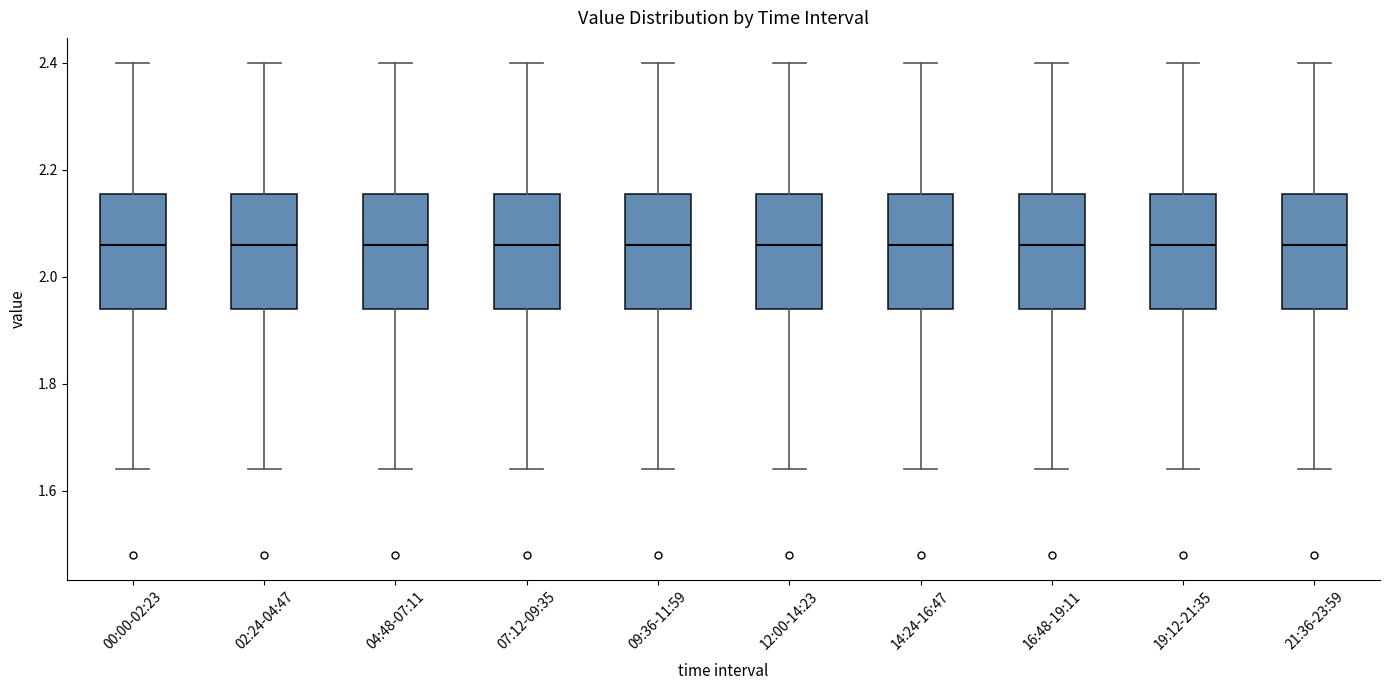

Reading left to right, transcribe this box plot: for each box, give where its median line is, the range the box spans, and where its two whiskers end, as read against the y-axis. The values are not printed on the chart, so give them approximately, as read against the axis.

00:00-02:23: median 2.06, box 1.94 to 2.16, whiskers 1.64 to 2.40
02:24-04:47: median 2.06, box 1.94 to 2.16, whiskers 1.64 to 2.40
04:48-07:11: median 2.06, box 1.94 to 2.16, whiskers 1.64 to 2.40
07:12-09:35: median 2.06, box 1.94 to 2.16, whiskers 1.64 to 2.40
09:36-11:59: median 2.06, box 1.94 to 2.16, whiskers 1.64 to 2.40
12:00-14:23: median 2.06, box 1.94 to 2.16, whiskers 1.64 to 2.40
14:24-16:47: median 2.06, box 1.94 to 2.16, whiskers 1.64 to 2.40
16:48-19:11: median 2.06, box 1.94 to 2.16, whiskers 1.64 to 2.40
19:12-21:35: median 2.06, box 1.94 to 2.16, whiskers 1.64 to 2.40
21:36-23:59: median 2.06, box 1.94 to 2.16, whiskers 1.64 to 2.40